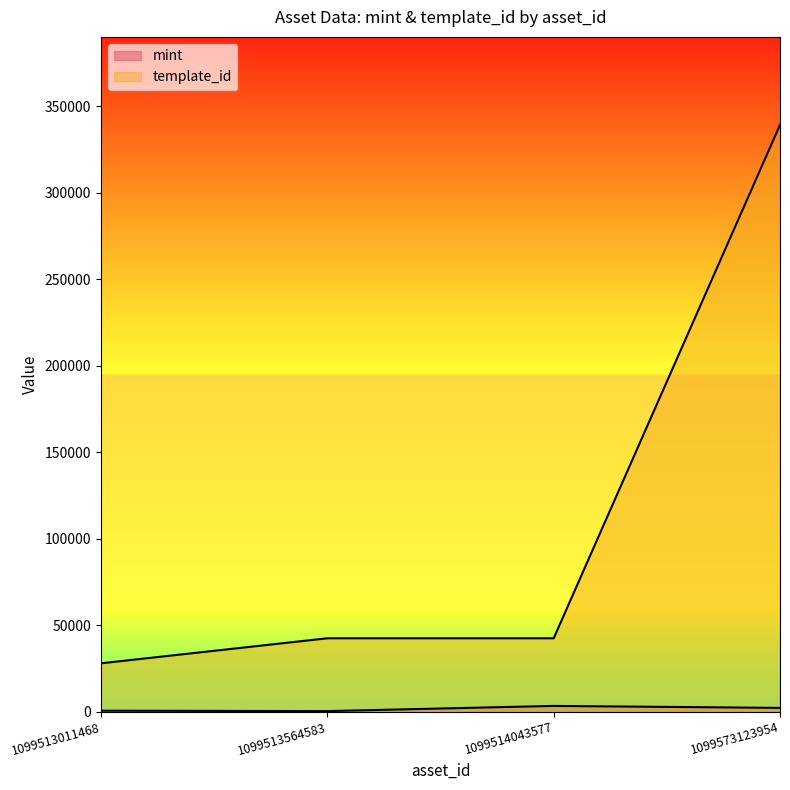

Reading right to left, what are all the values shown in this chart?

mint: 1099573123954=2190	1099514043577=3334	1099513564583=328	1099513011468=572
template_id: 1099573123954=339228	1099514043577=42421	1099513564583=42421	1099513011468=27966